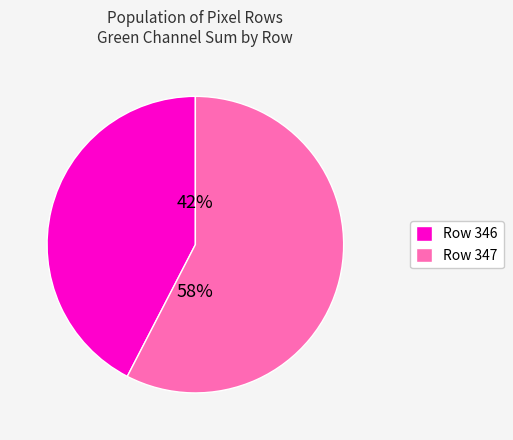

Is there any slice that represents more than half of the pie?

Yes